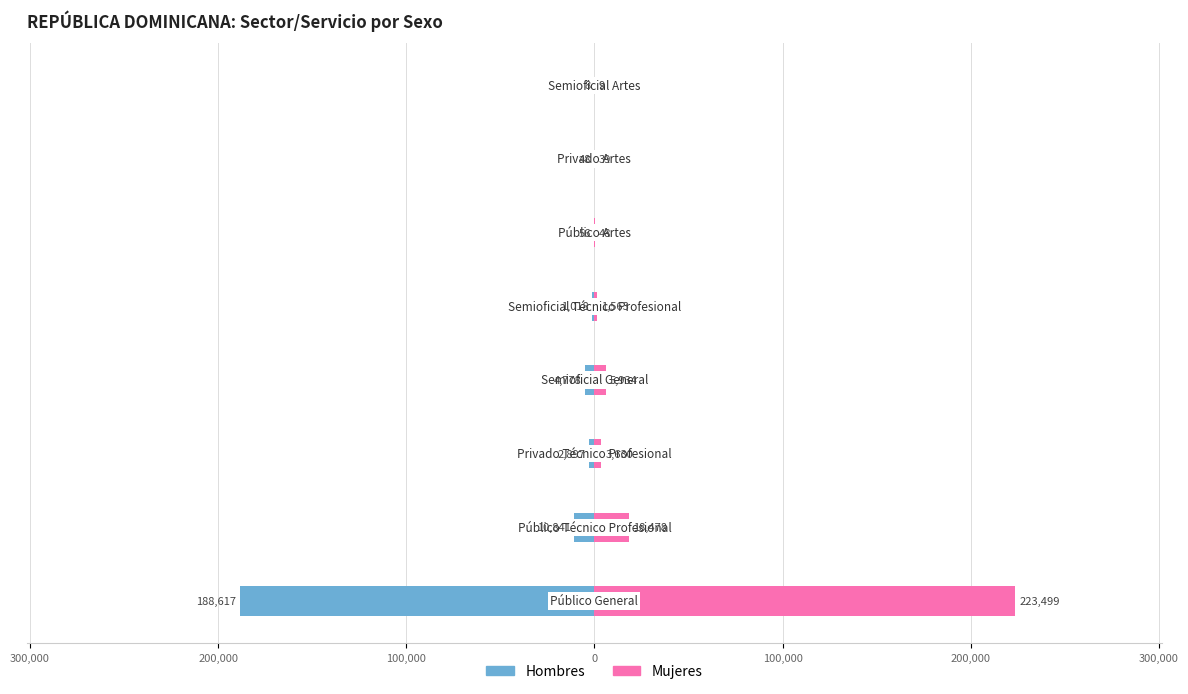

The Mujeres series shows 1563 at 0. True or false?

True